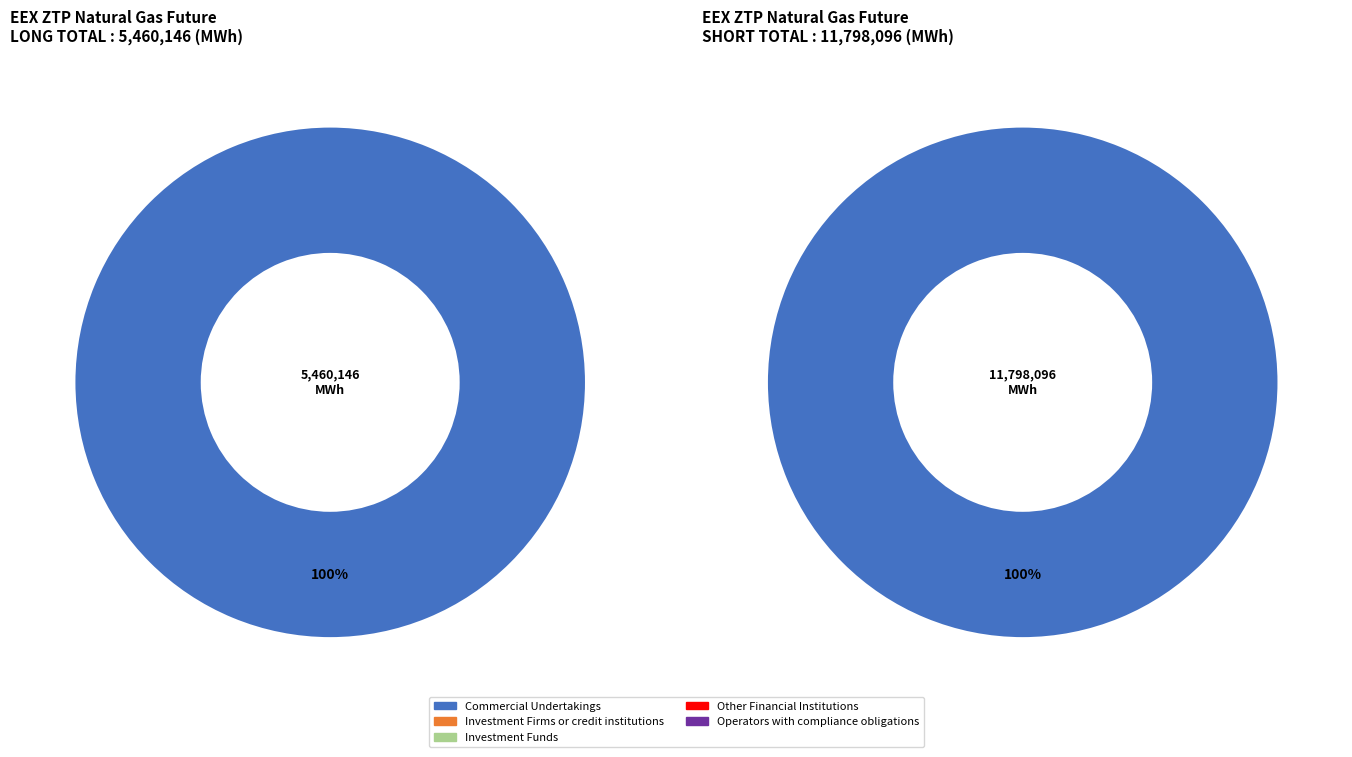

To the nearest percent, what percentage of the pie is Commercial Undertakings?

100%